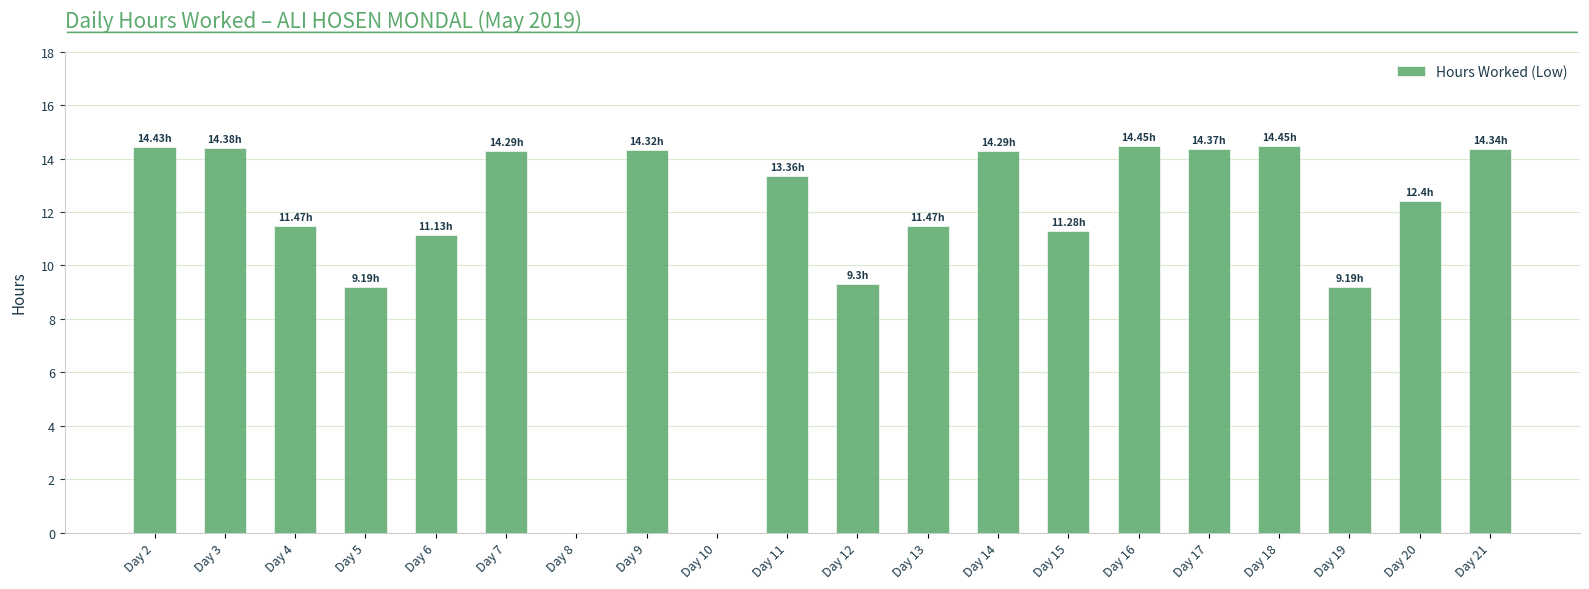

Approximately how many times larger is the value at Day 15 compared to Day 6?

1.0